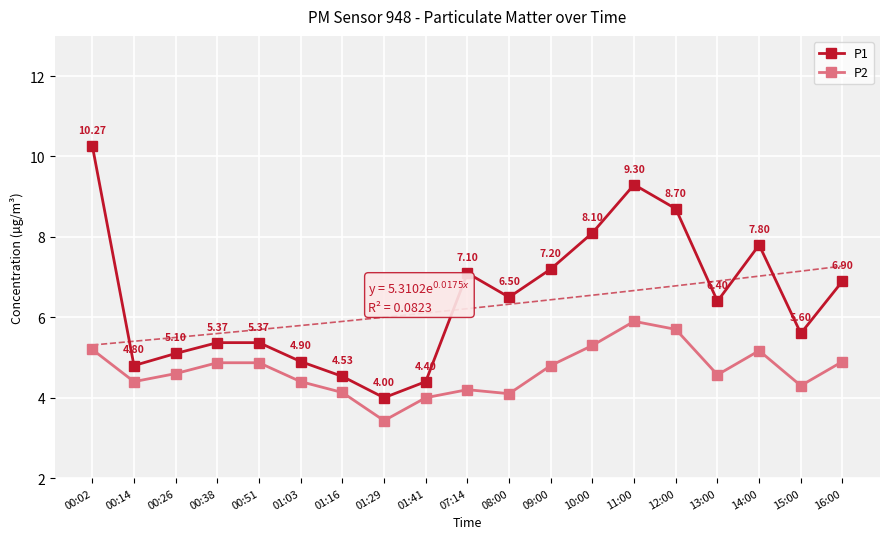

Which has a higher value, 15:00 or 12:00?

12:00